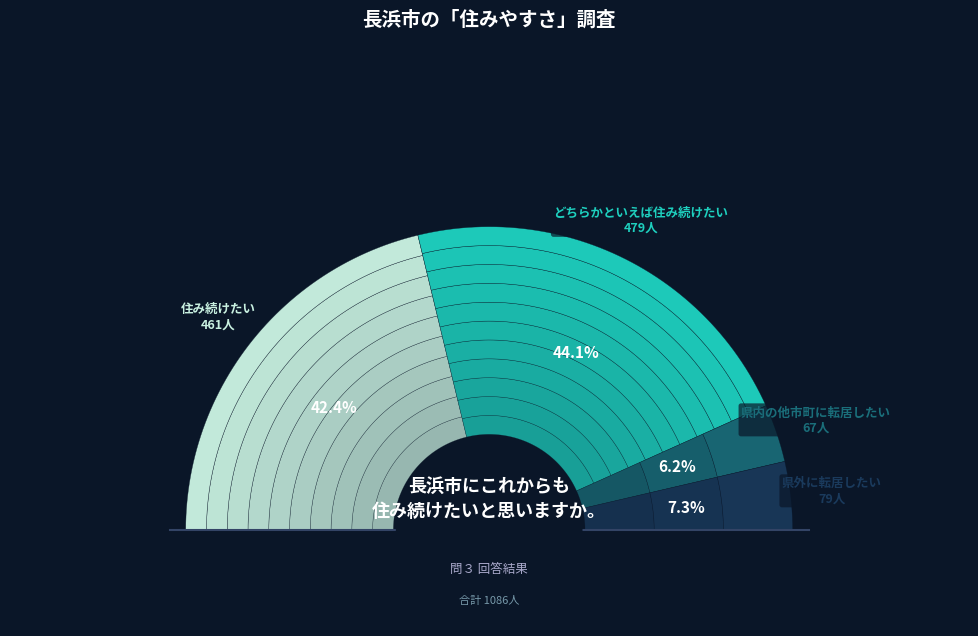

Does 県内の他市町に転居したい account for over 50% of the chart?

No